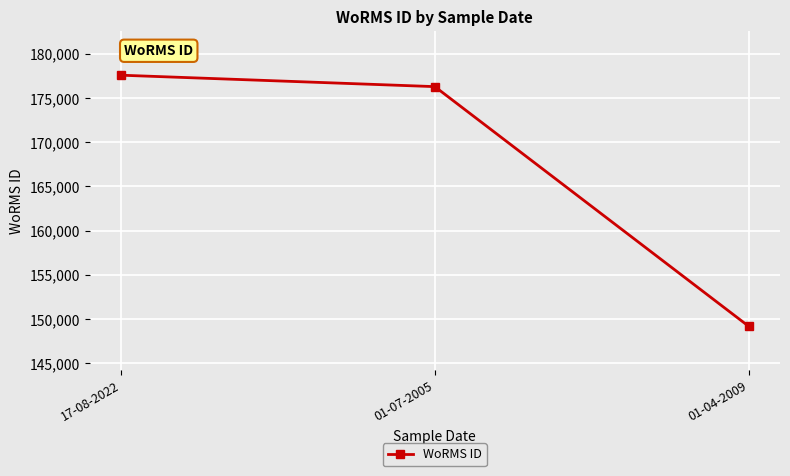

Approximately how many times larger is the value at 01-07-2005 compared to 17-08-2022?

1.0